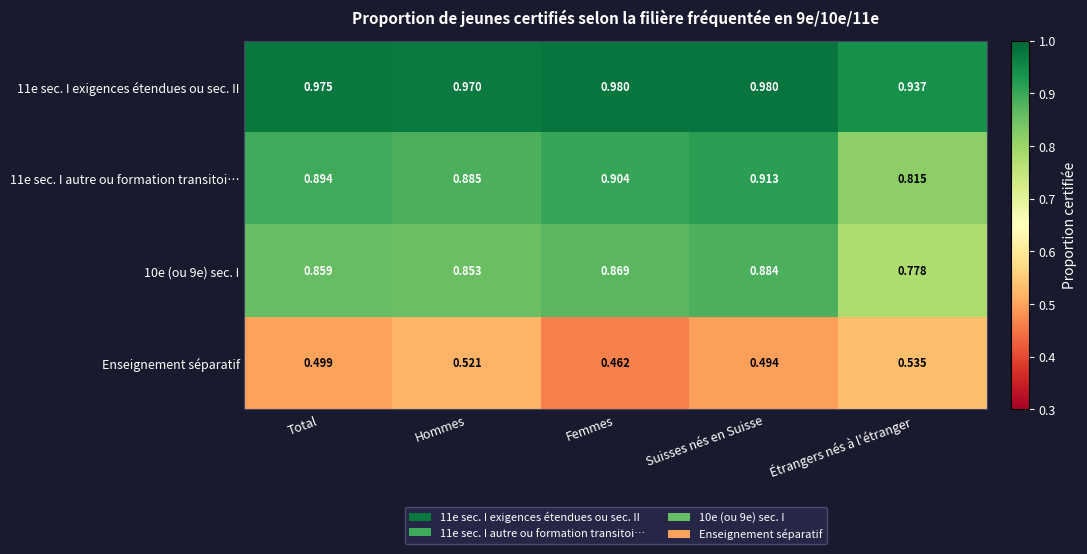

At which category is the sum across all series the highest?

Suisses nés en Suisse